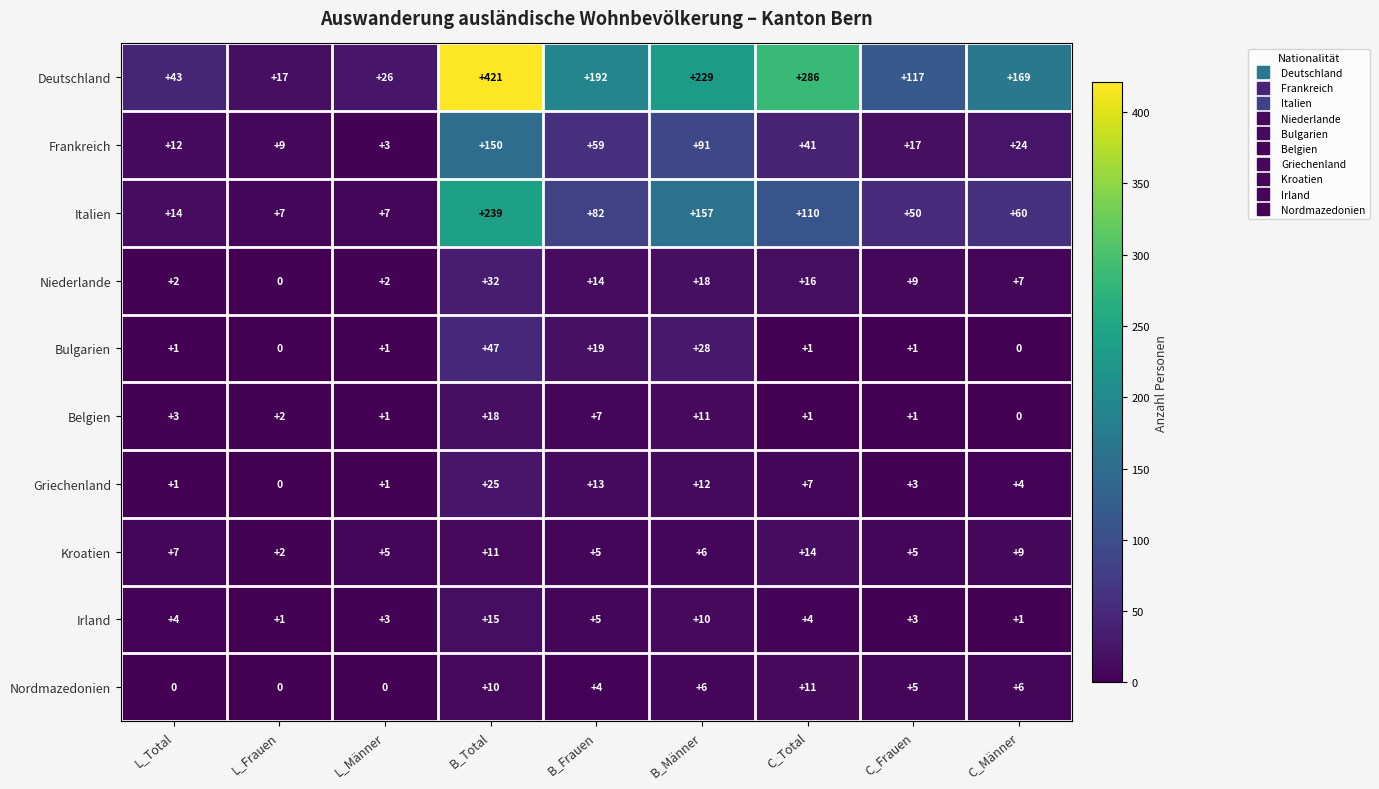

The Bulgarien series shows 0 at L_Frauen. True or false?

True